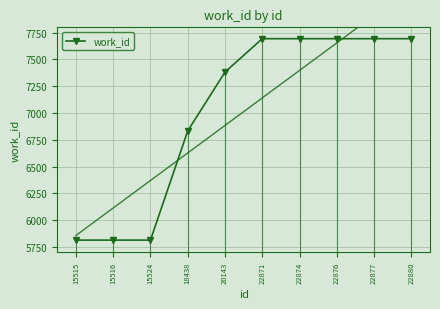

What is the difference between the values at 15516 and 18438?

1020